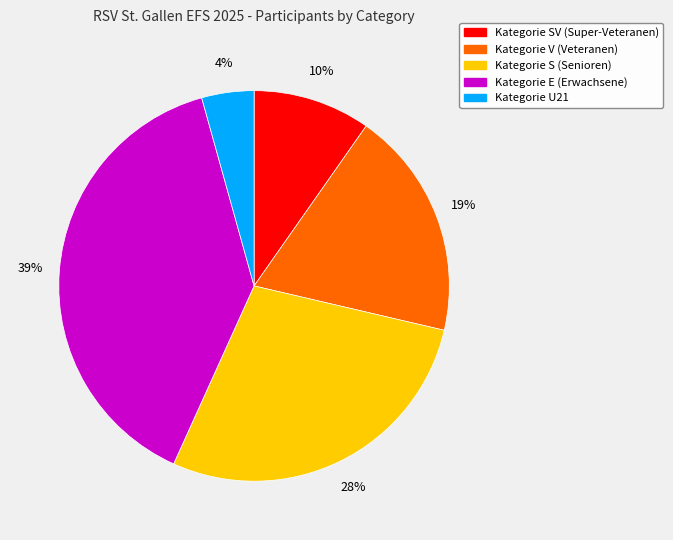

To the nearest percent, what is the difference between the largest and smallest slice percentages?

35%